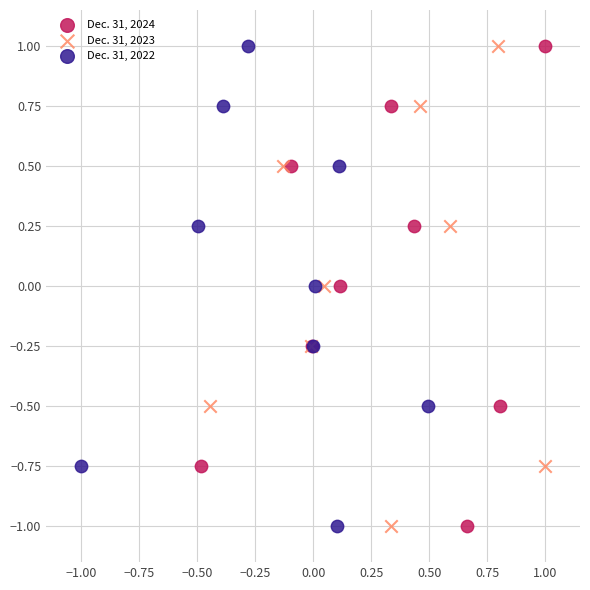

What are all the series names shown in the legend?

Dec. 31, 2024, Dec. 31, 2023, Dec. 31, 2022